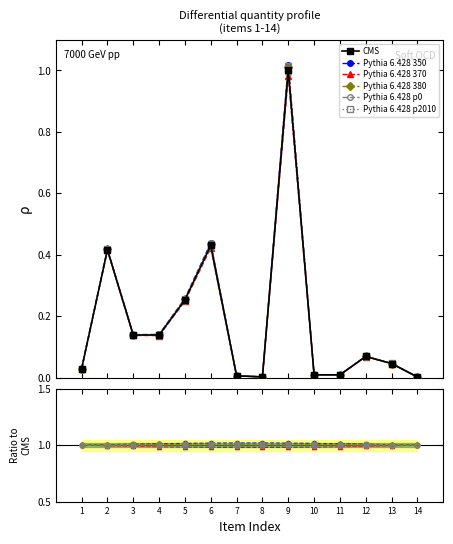

List the series in order of their peak value, highest first.

Pythia 6.428 350, Pythia 6.428 p2010, Pythia 6.428 380, CMS, Pythia 6.428 p0, Pythia 6.428 370